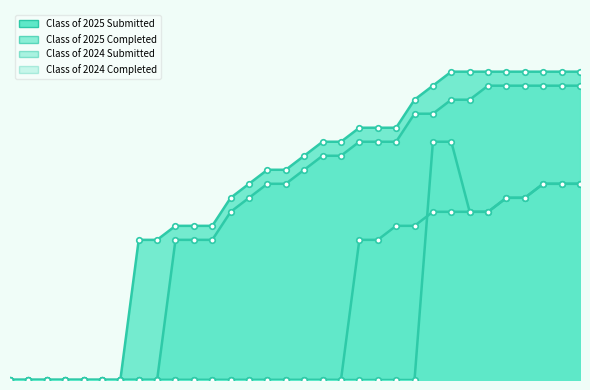

Between 01/20 and 04/21, which series saw the biggest shift?

Class of 2025 Submitted